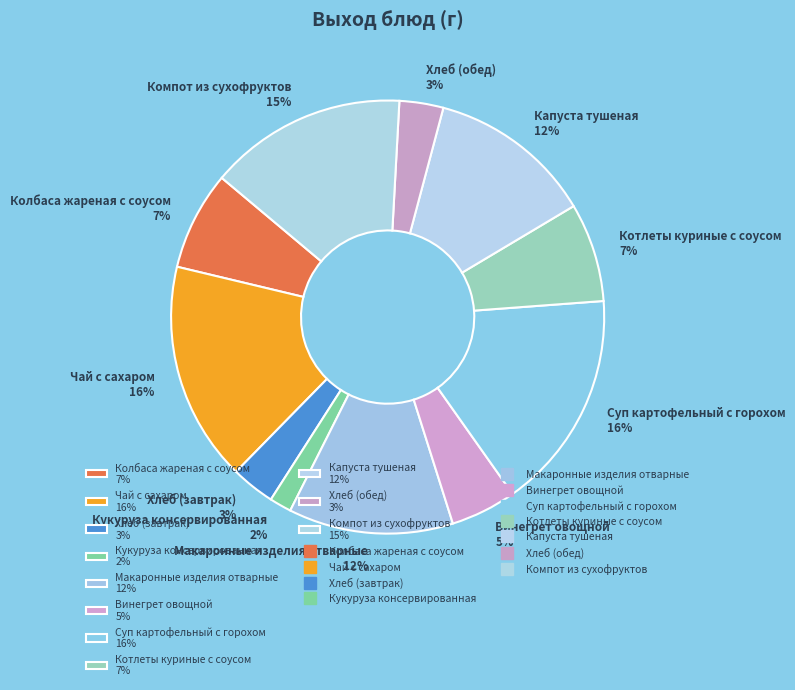

To the nearest percent, what is the combined percentage of Кукуруза консервированная and Хлеб (обед)?

5%